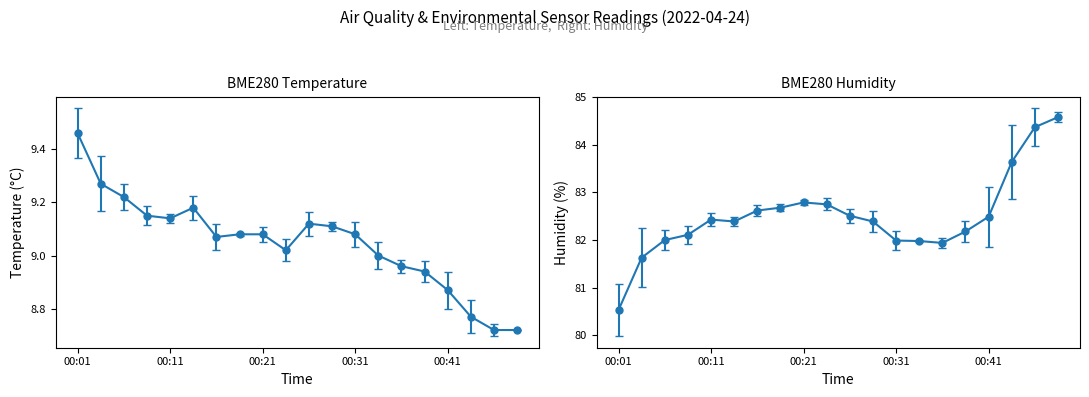

What are all the series names shown in the legend?

BME280_temperature, BME280_humidity